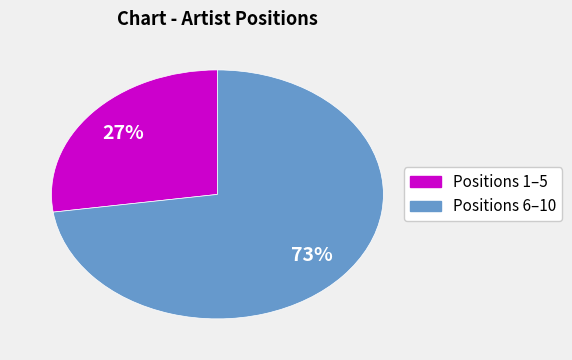

To the nearest percent, what is the average slice percentage?

50%